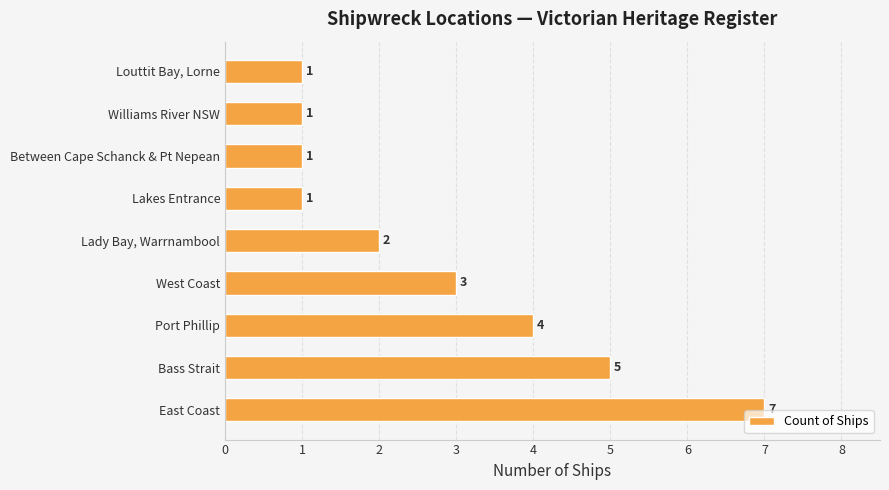

What is the change in value from East Coast to Williams River NSW?

-6